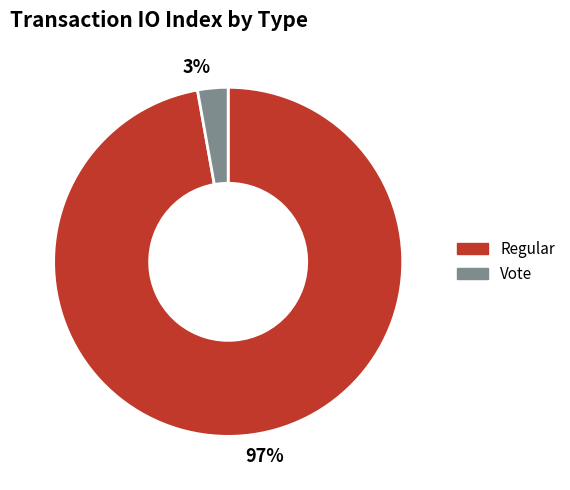

Between Vote and Regular, which is larger?

Regular